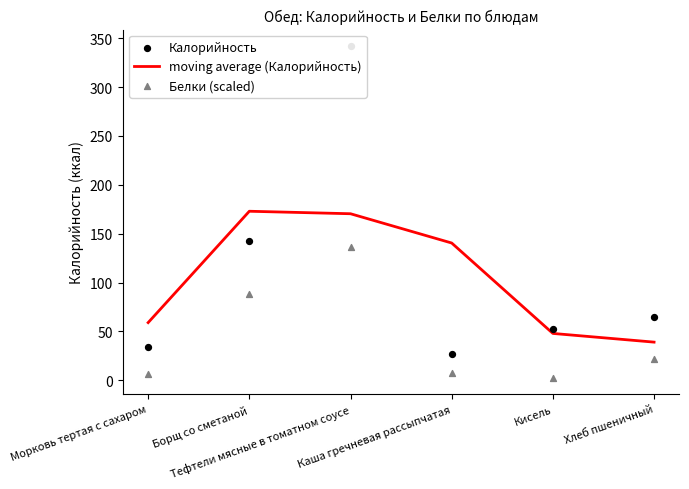

Which series contains the highest Y value?

Калорийность